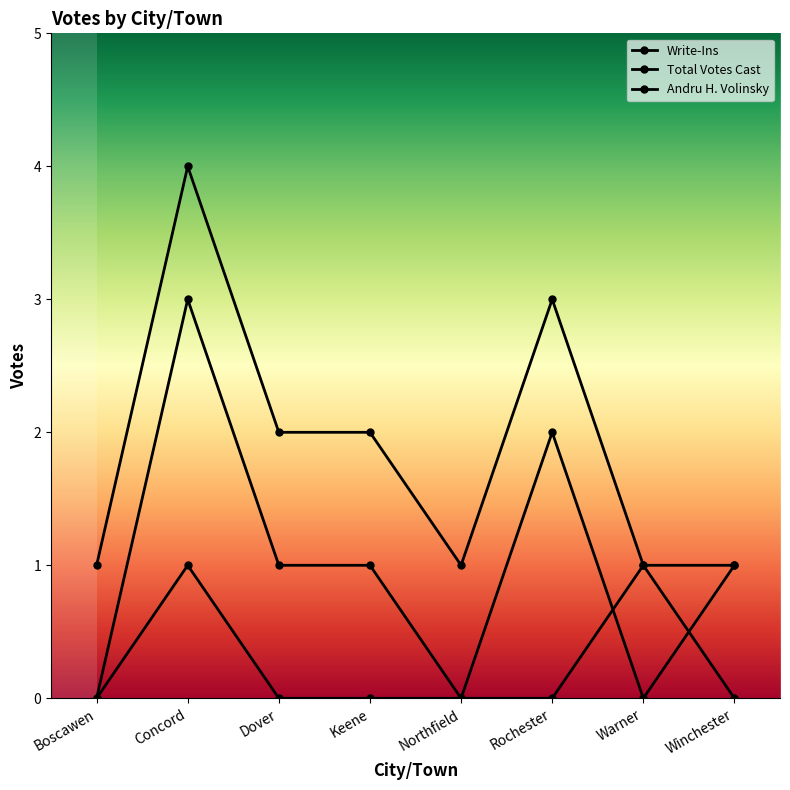

How many lines are shown in the chart?

3